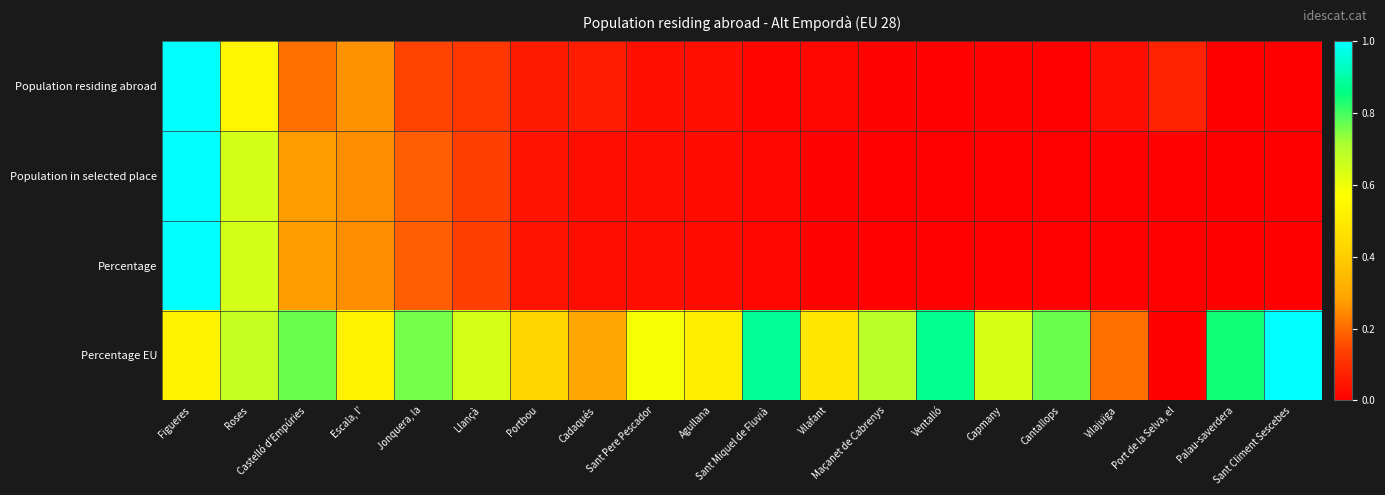

Reading left to right, what are all the values shown in this chart?

Population residing abroad: Figueres=1.0	Roses=0.5	Castelló d'Empúries=0.2	Escala, l'=0.3	Jonquera, la=0.1	Llançà=0.1	Portbou=0.1	Cadaqués=0.1	Sant Pere Pescador=0.0	Agullana=0.0	Sant Miquel de Fluvià=0.0	Vilafant=0.0	Maçanet de Cabrenys=0.0	Ventalló=0.0	Capmany=0.0	Cantallops=0.0	Vilajuïga=0.0	Port de la Selva, el=0.1	Palau-saverdera=0.0	Sant Climent Sescebes=0.0
Population in selected place: Figueres=1.0	Roses=0.6	Castelló d'Empúries=0.3	Escala, l'=0.3	Jonquera, la=0.2	Llançà=0.1	Portbou=0.0	Cadaqués=0.0	Sant Pere Pescador=0.0	Agullana=0.0	Sant Miquel de Fluvià=0.0	Vilafant=0.0	Maçanet de Cabrenys=0.0	Ventalló=0.0	Capmany=0.0	Cantallops=0.0	Vilajuïga=0.0	Port de la Selva, el=0.0	Palau-saverdera=0.0	Sant Climent Sescebes=0.0
Percentage: Figueres=1.0	Roses=0.6	Castelló d'Empúries=0.3	Escala, l'=0.3	Jonquera, la=0.2	Llançà=0.1	Portbou=0.0	Cadaqués=0.0	Sant Pere Pescador=0.0	Agullana=0.0	Sant Miquel de Fluvià=0.0	Vilafant=0.0	Maçanet de Cabrenys=0.0	Ventalló=0.0	Capmany=0.0	Cantallops=0.0	Vilajuïga=0.0	Port de la Selva, el=0.0	Palau-saverdera=0.0	Sant Climent Sescebes=0.0
Percentage EU: Figueres=0.5	Roses=0.7	Castelló d'Empúries=0.8	Escala, l'=0.5	Jonquera, la=0.8	Llançà=0.6	Portbou=0.4	Cadaqués=0.3	Sant Pere Pescador=0.6	Agullana=0.5	Sant Miquel de Fluvià=0.9	Vilafant=0.5	Maçanet de Cabrenys=0.7	Ventalló=0.9	Capmany=0.6	Cantallops=0.8	Vilajuïga=0.2	Port de la Selva, el=0.0	Palau-saverdera=0.8	Sant Climent Sescebes=1.0